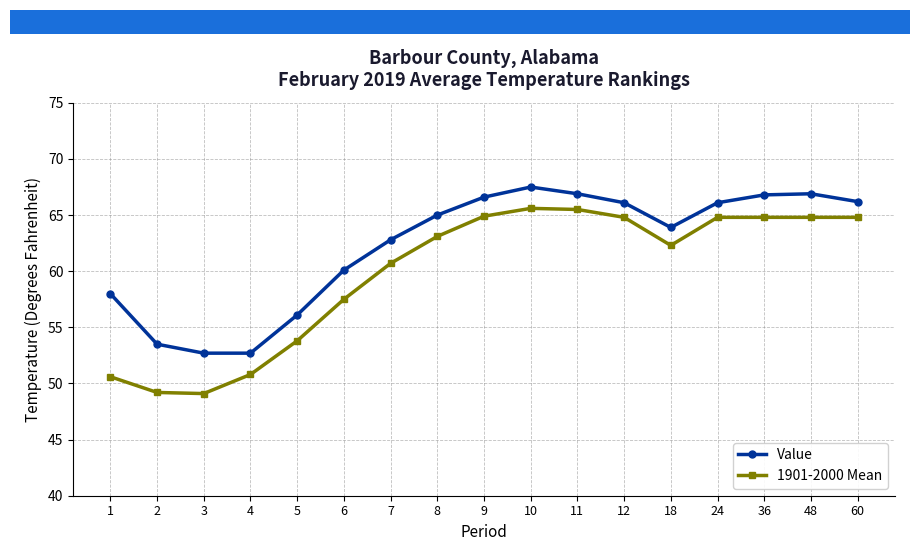

What is the approximate value of 1901-2000 Mean at 11?

65.5